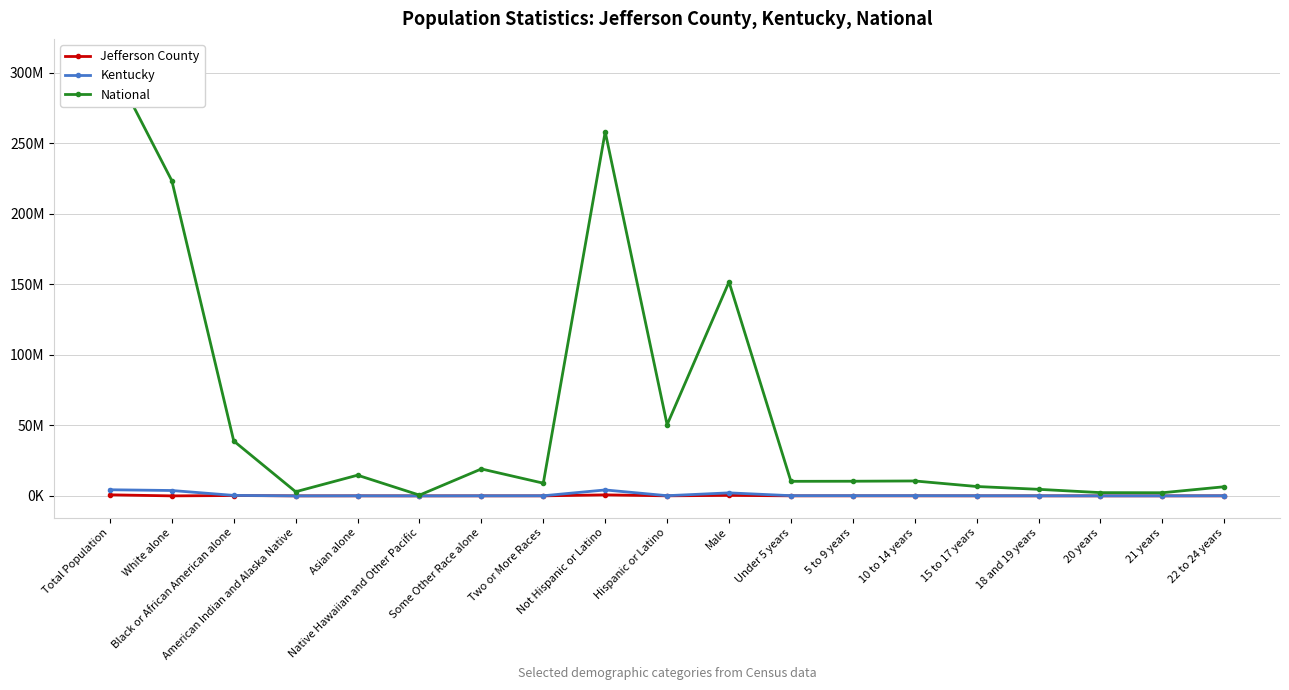

Reading right to left, transcribe all the data shown in this chart.

Jefferson County: 14966	4505	4752	9589	14577	24375	23966	24924	357699	32542	708554	16655	12895	460	16338	1788	246154	714	741096
Kentucky: 86657	29718	31057	62491	89616	145813	144859	144179	2134952	132836	4206531	75208	55551	2501	48930	10120	337520	3809537	4339367
National: 6482659	2223198	2308319	4647457	6656209	10579862	10389638	10319427	151781326	50477594	258267944	9009073	19107368	540013	14674252	2932248	38929319	223553265	308745538